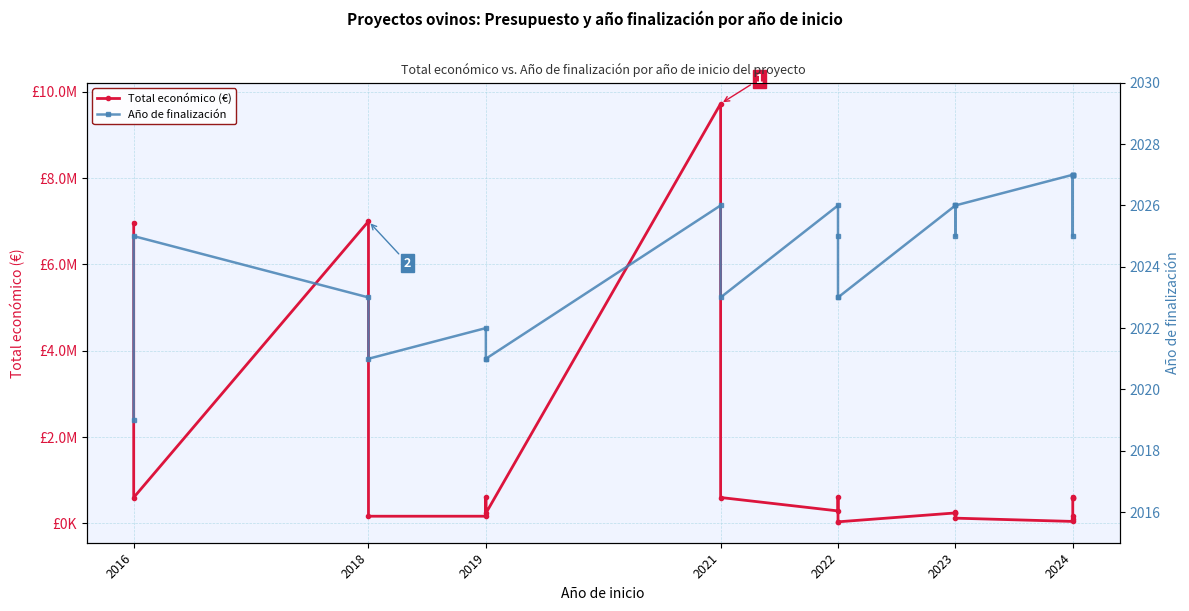

True or false: Año de finalización has a value of 412 at 2024.

False